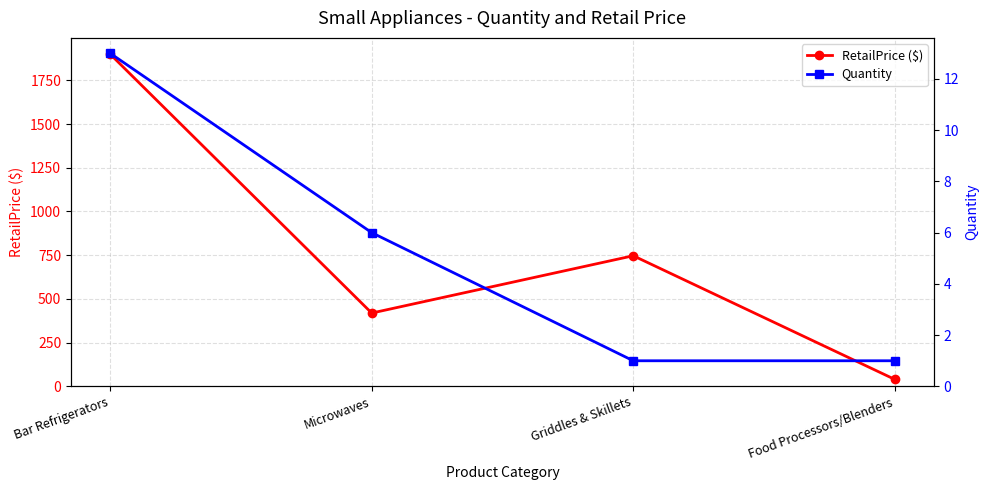

What position from the left is Griddles & Skillets?

3